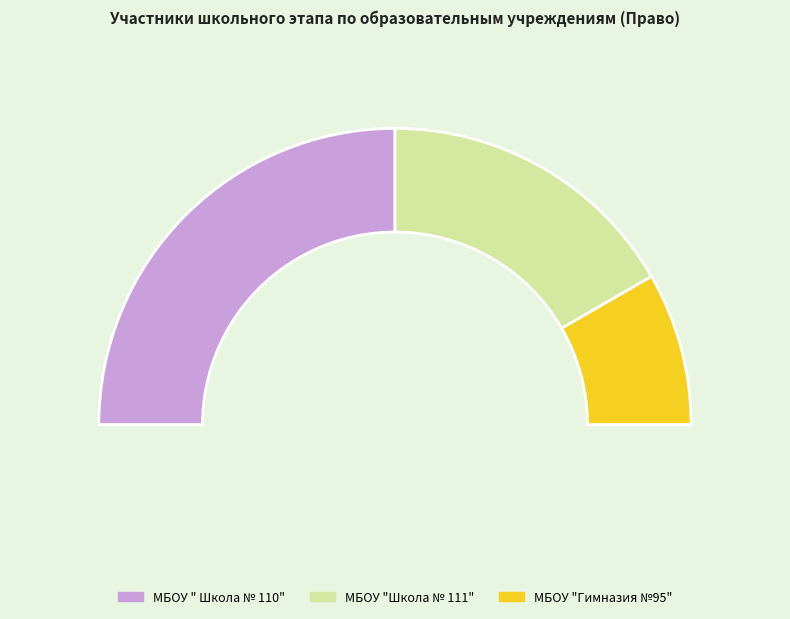

How many slices are in this pie chart?

3